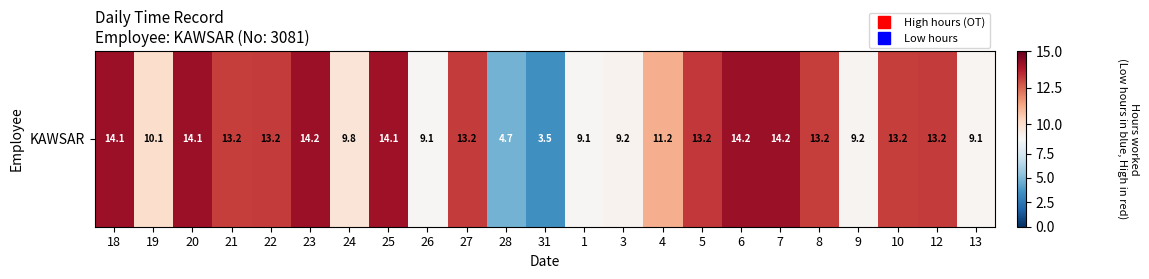

Which label corresponds to the smallest value in the chart?

31